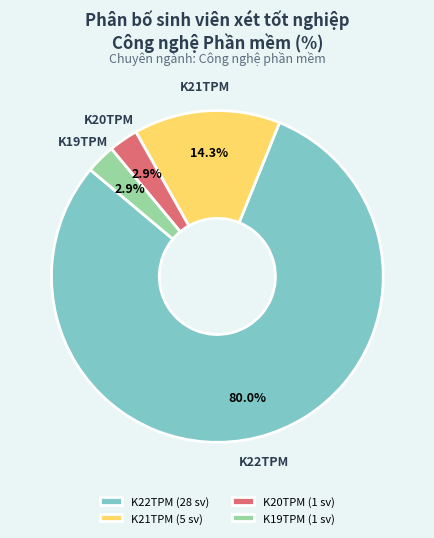

Does K20TPM represent more than half of the total?

No